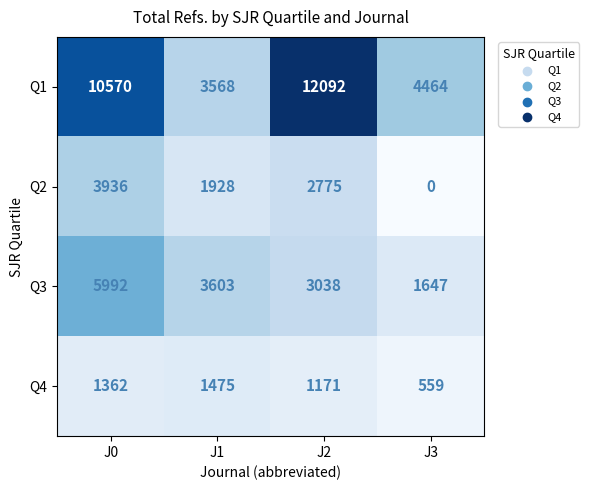

Reading right to left, extract all data points from this chart.

Q1: J3=4464	J2=12092	J1=3568	J0=10570
Q2: J3=0	J2=2775	J1=1928	J0=3936
Q3: J3=1647	J2=3038	J1=3603	J0=5992
Q4: J3=559	J2=1171	J1=1475	J0=1362